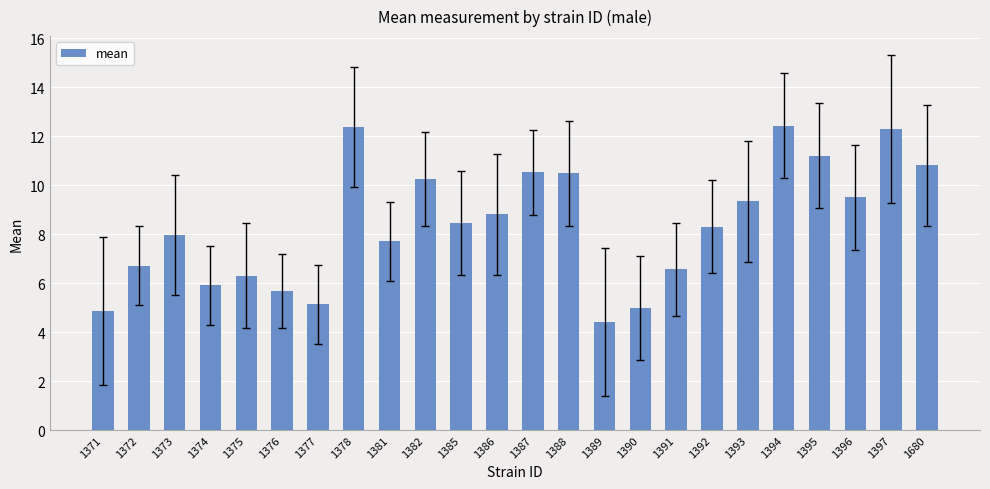

What is the ratio of the value at 1371 to the value at 1394?

0.4